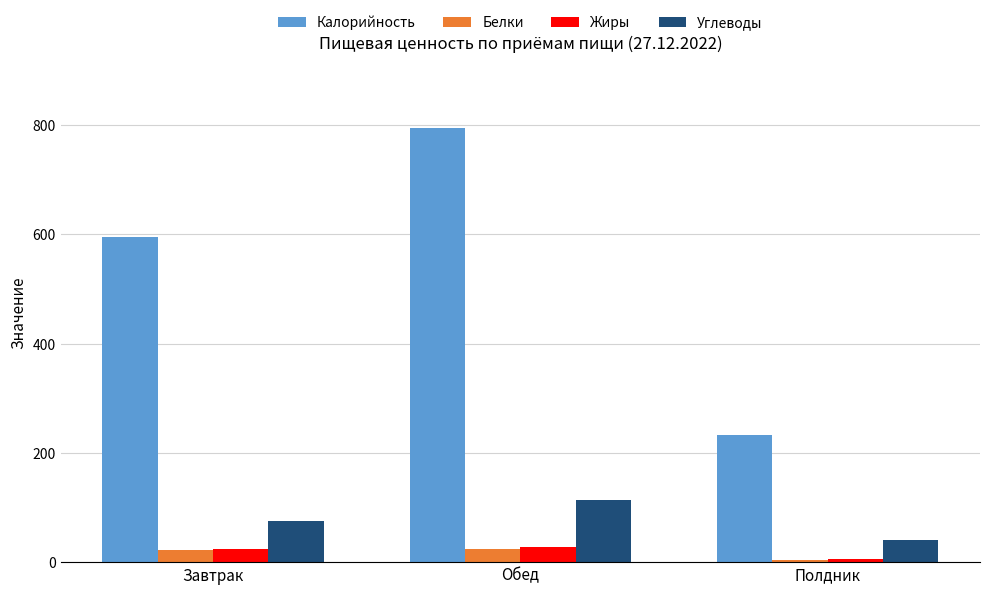

How many bars are there in each group?

4